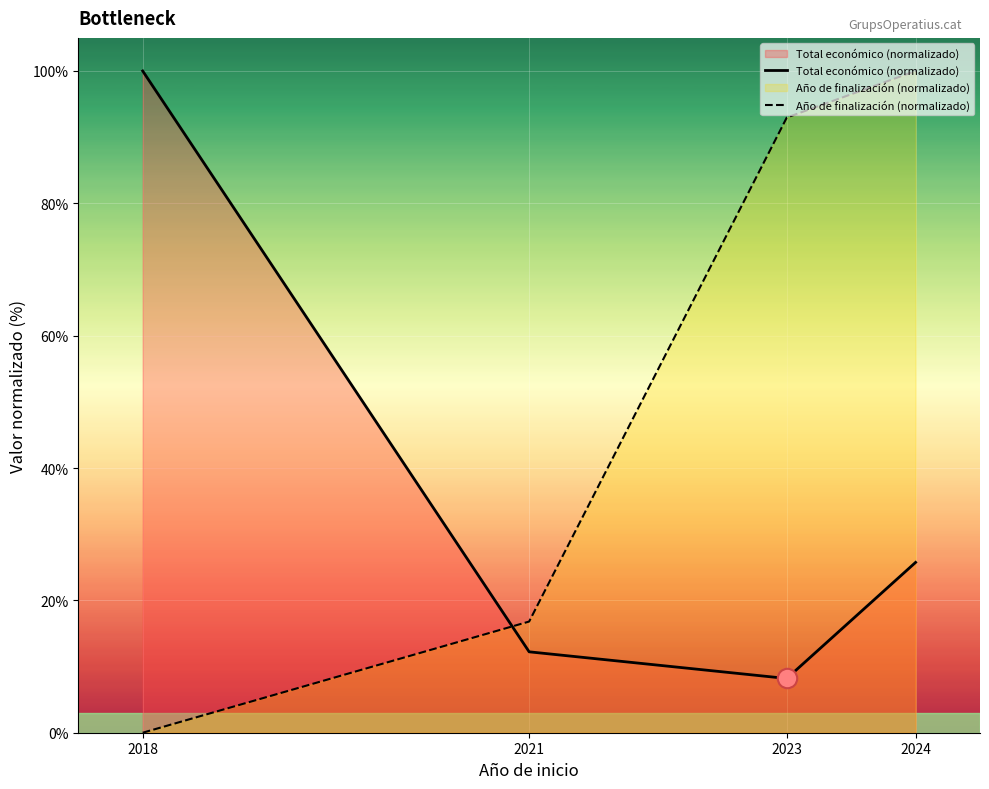

Is the value of Total económico (normalizado) at 2024 greater than the value of Año de finalización (normalizado) at 2018?

Yes